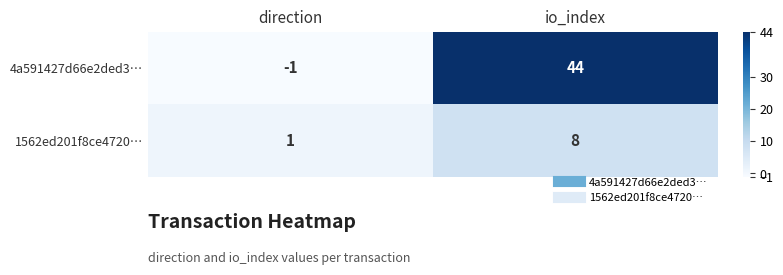

At which category does the chart reach its minimum across all series?

direction